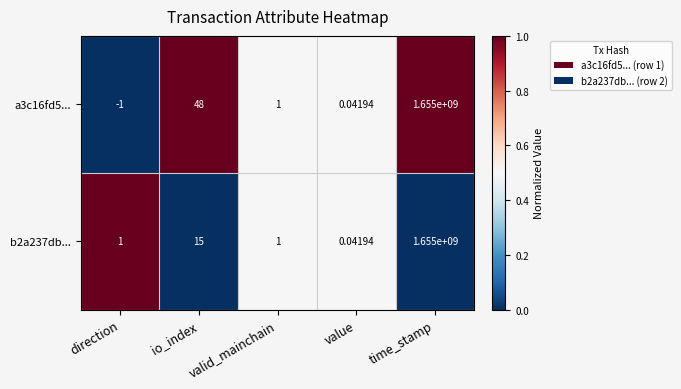

Rank the series by their average value, from lowest to highest.

b2a237db..., a3c16fd5...